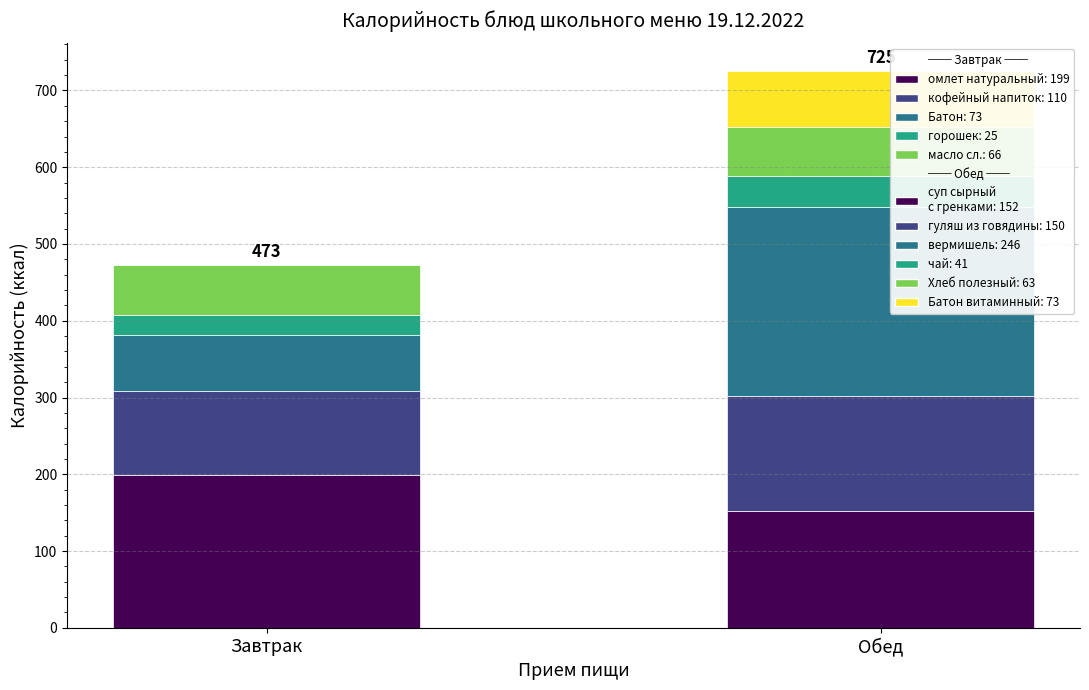

What is the total value across all series at Обед?

725